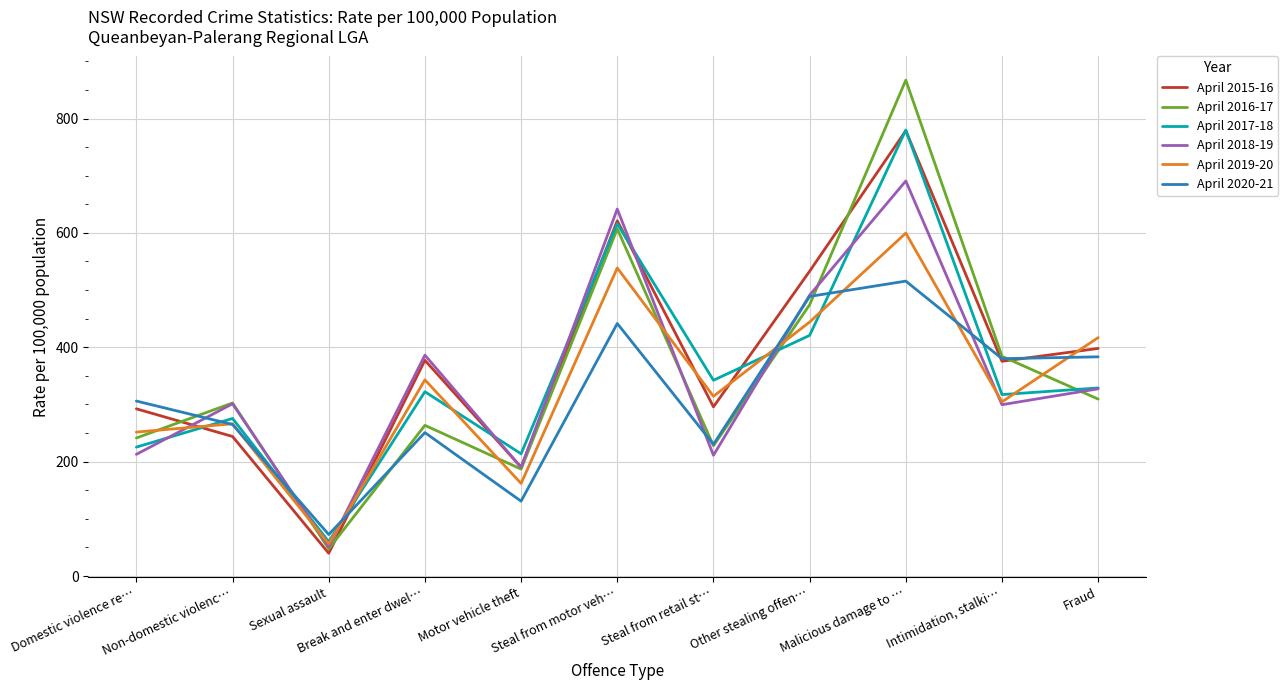

At which category is the sum across all series the highest?

Malicious damage to …